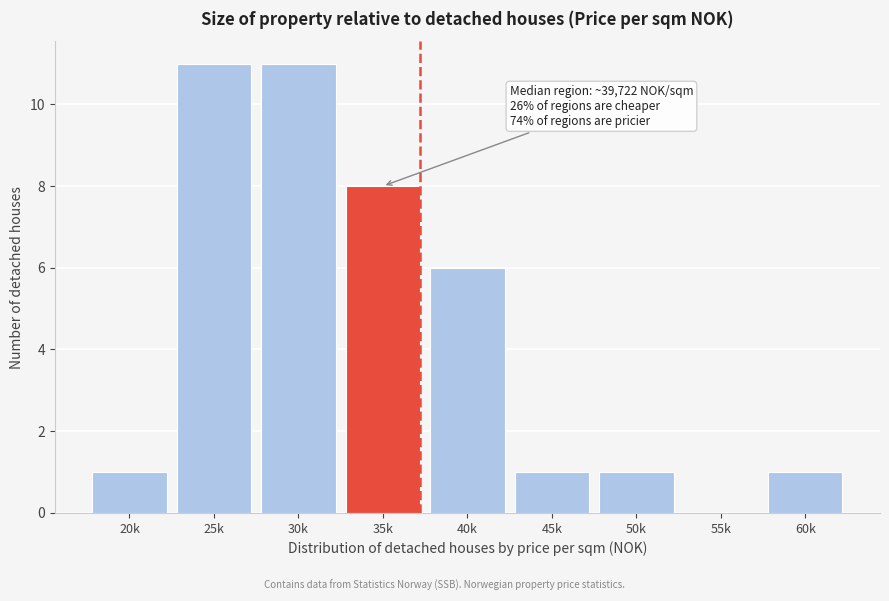

Reading left to right, transcribe all the data shown in this chart.

20k=1	25k=11	30k=11	35k=8	40k=6	45k=1	50k=1	55k=0	60k=1